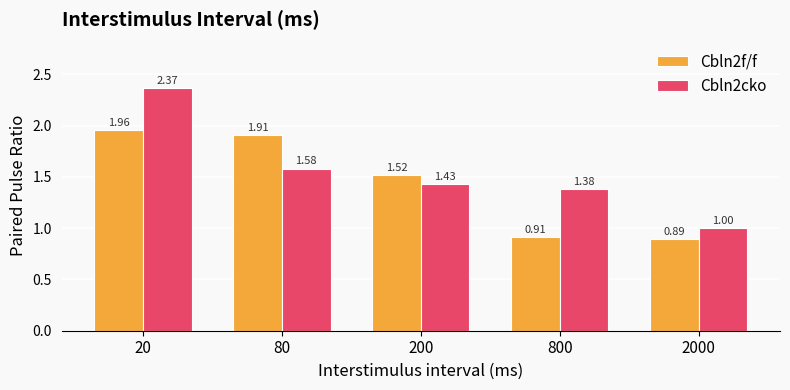

What is the difference between the Cbln2f/f values at 80 and 800?

1.0